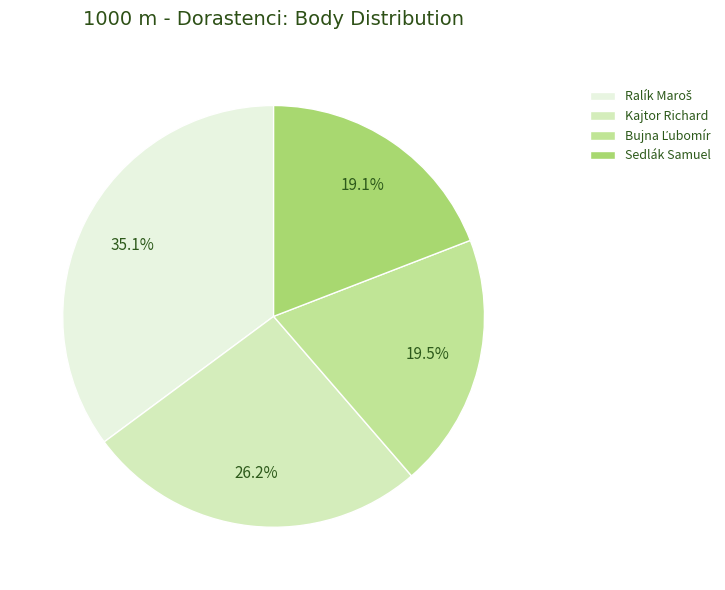

To the nearest percent, what is the difference between the largest and smallest slice percentages?

16%